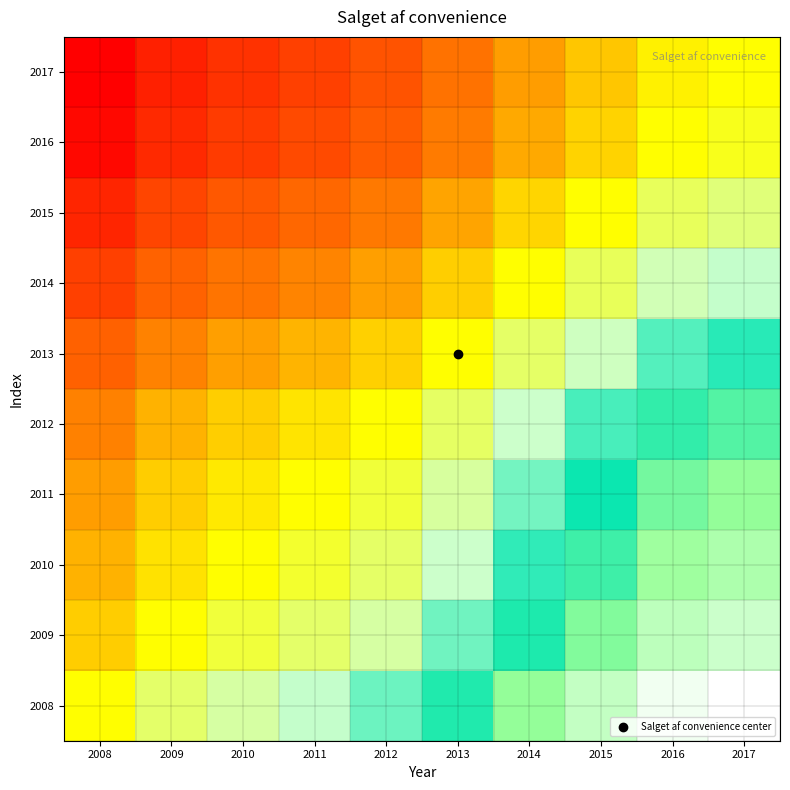

At which category does the chart reach its minimum across all series?

2008